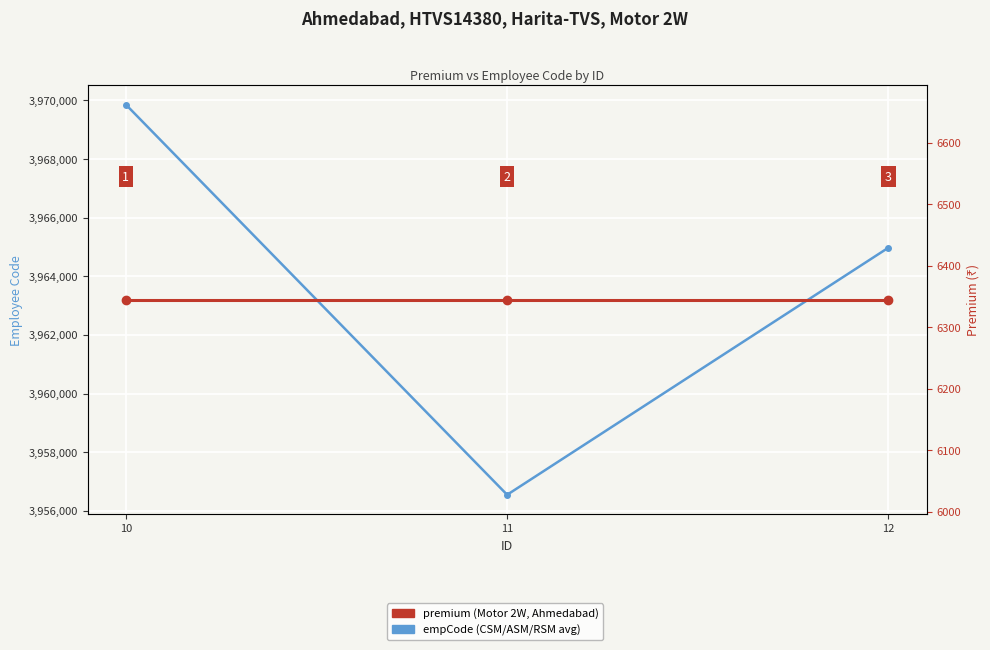

What is the difference between the maximum and minimum values in the empCode series?

13315.0